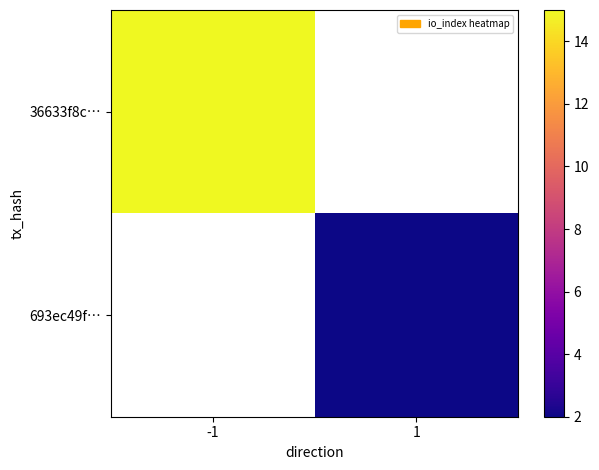

Reading left to right, what are all the values shown in this chart?

36633f8c…: -1=15	1=0
693ec49f…: -1=0	1=2